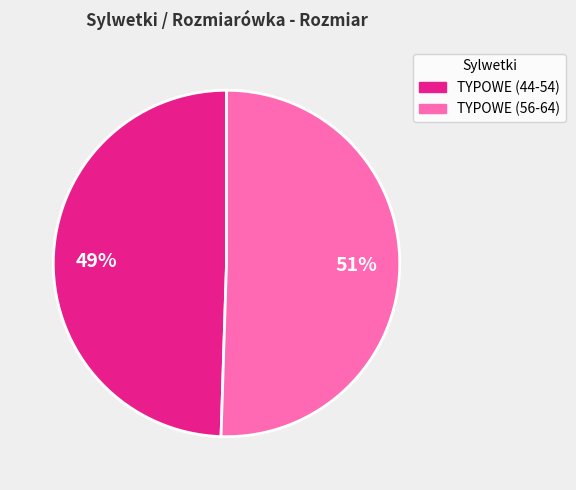

To the nearest percent, what is the average slice percentage?

50%